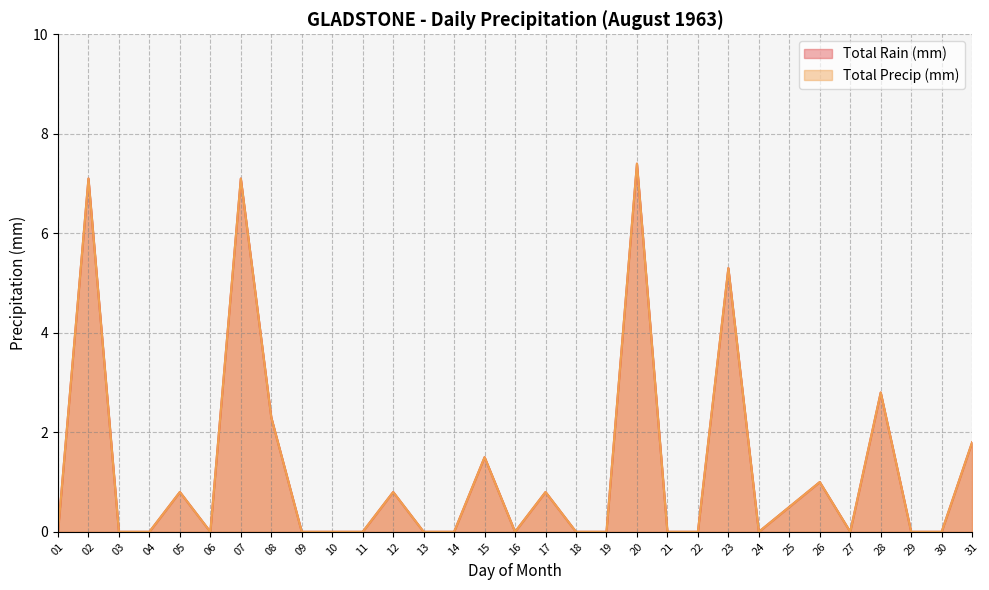

True or false: Total Rain (mm) and Total Precip (mm) cross at least once.

False